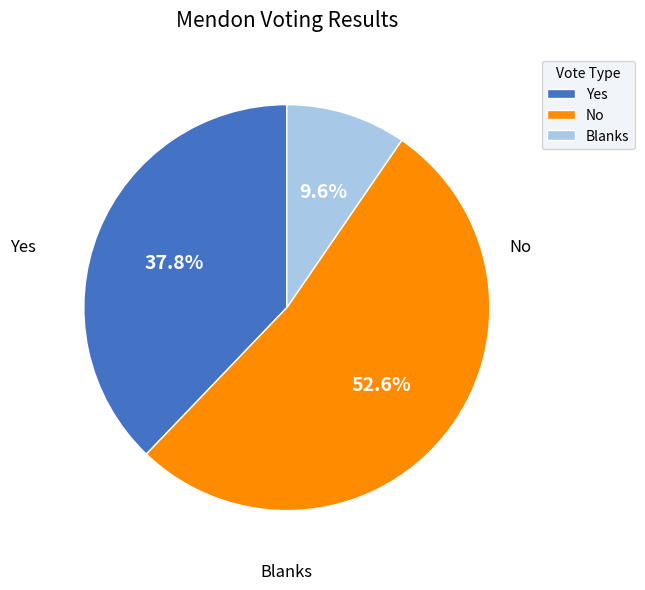

What is the change in value from Yes to No?

+479